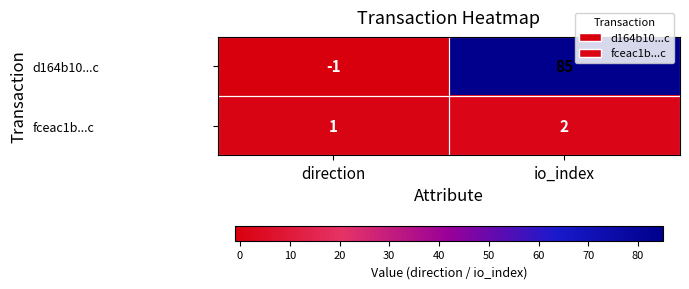

What is the average value of the d164b10...c series?

42